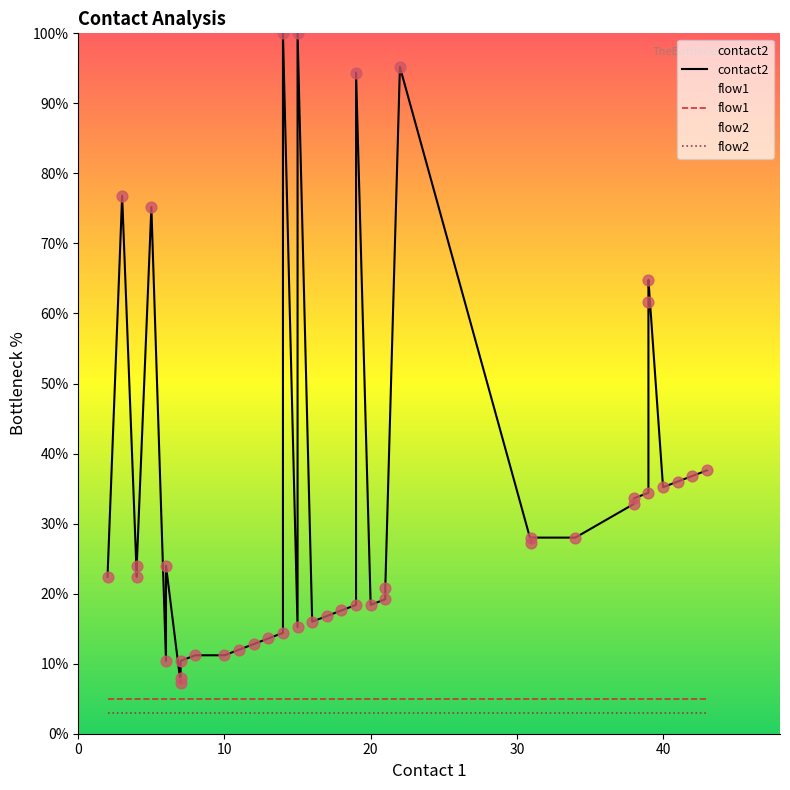

Is the value of flow1 at 14 greater than the value of contact2 at 20?

No